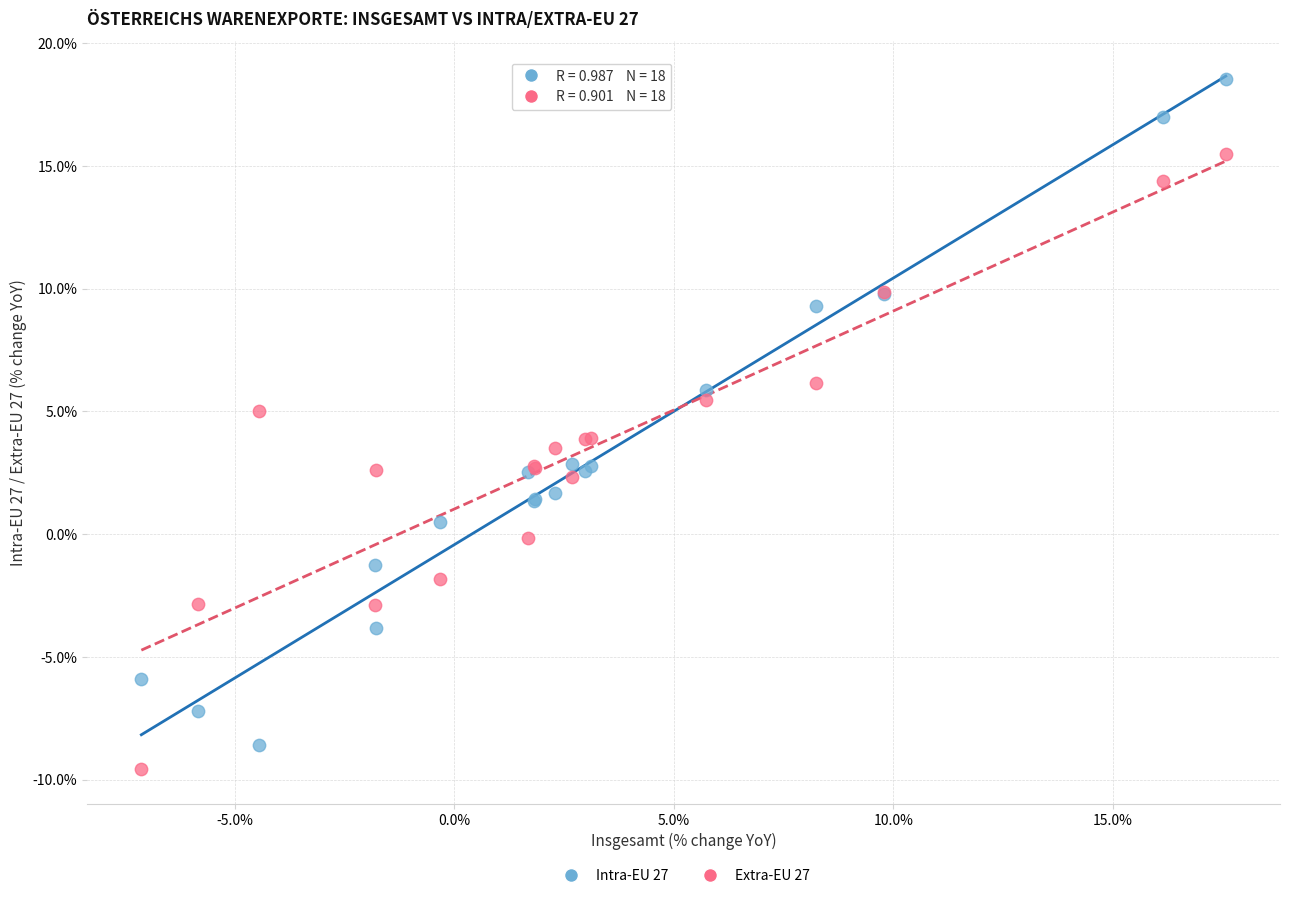

What are all the series names shown in the legend?

Intra-EU 27, Extra-EU 27